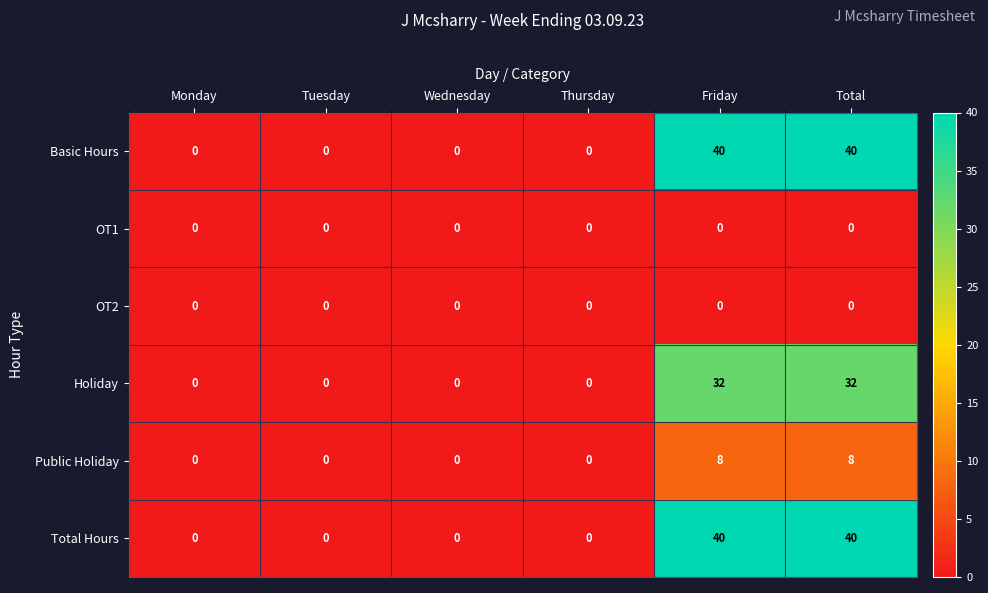

The Total Hours series shows 0 at Tuesday. True or false?

True